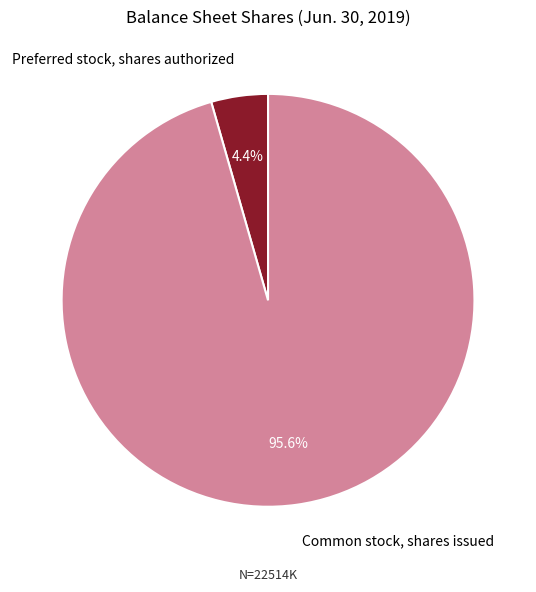

Rank the categories by value from highest to lowest.

Common stock, shares issued, Preferred stock, shares authorized